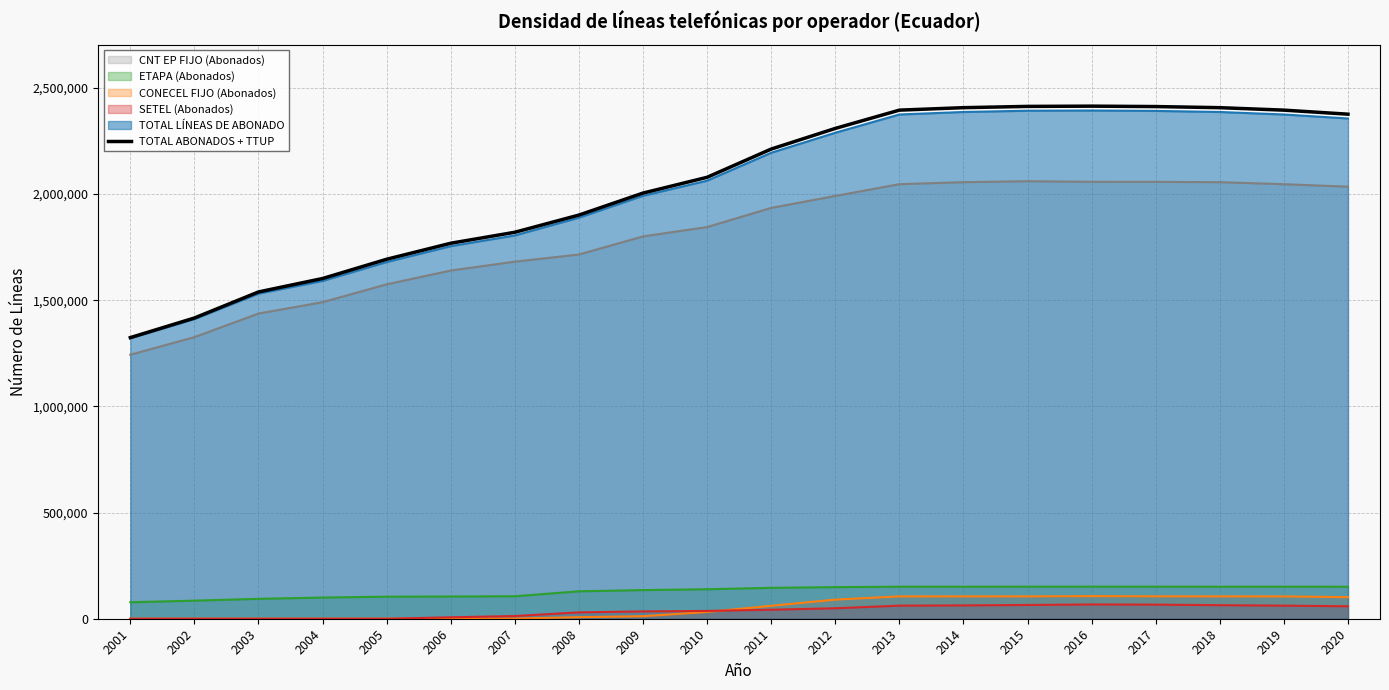

Between 2010 and 2006, which is larger?

2010